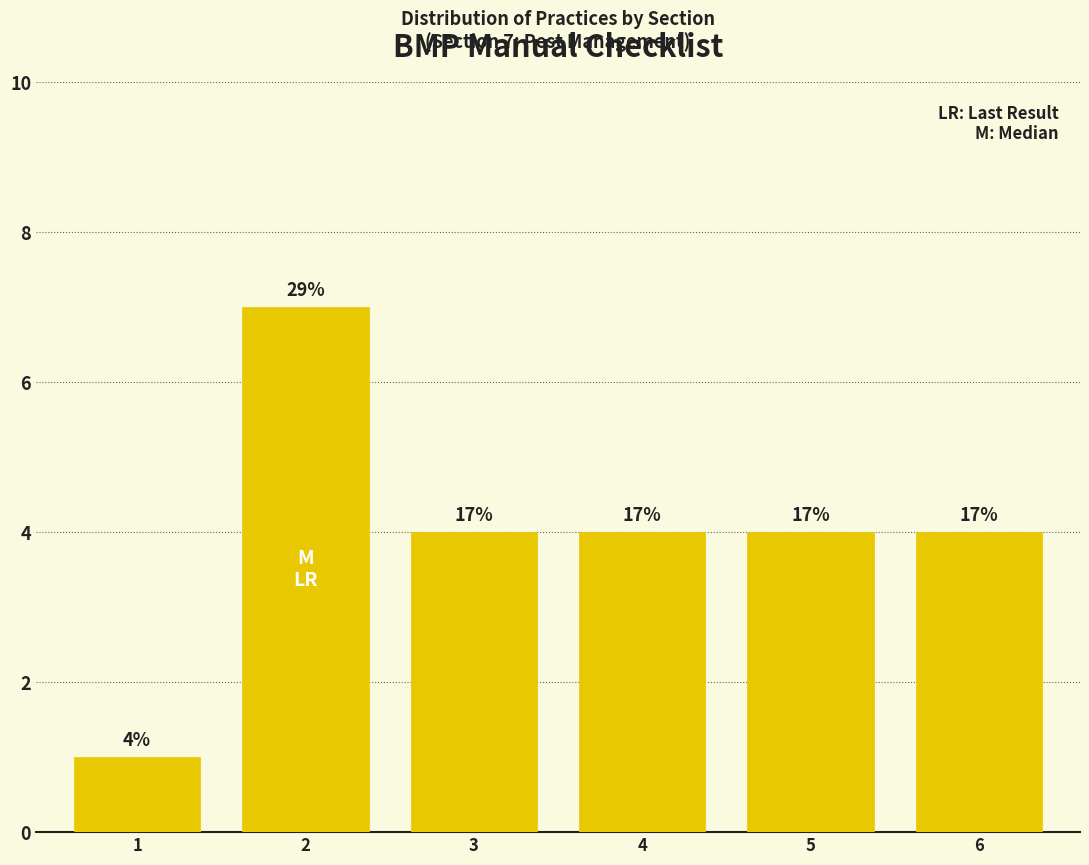

How many bars are there in total?

6